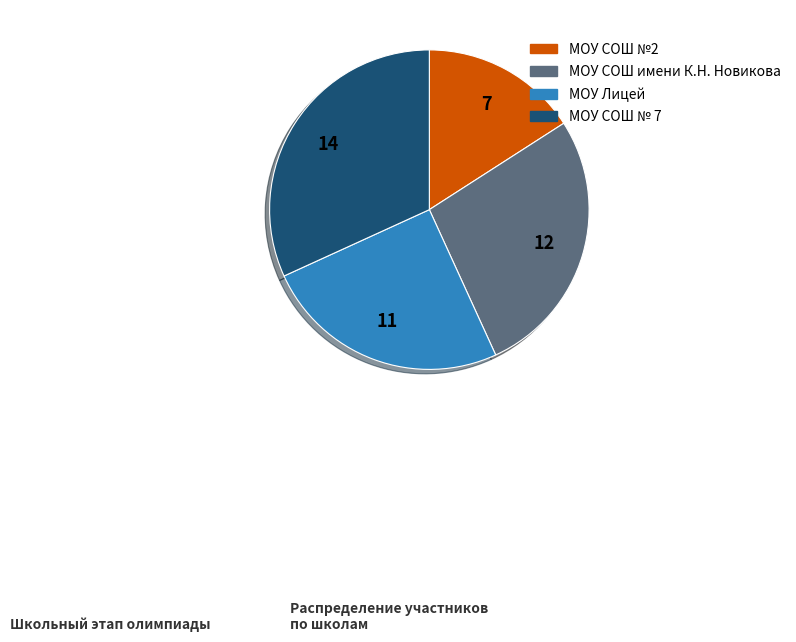

Is there any slice that represents more than half of the pie?

No